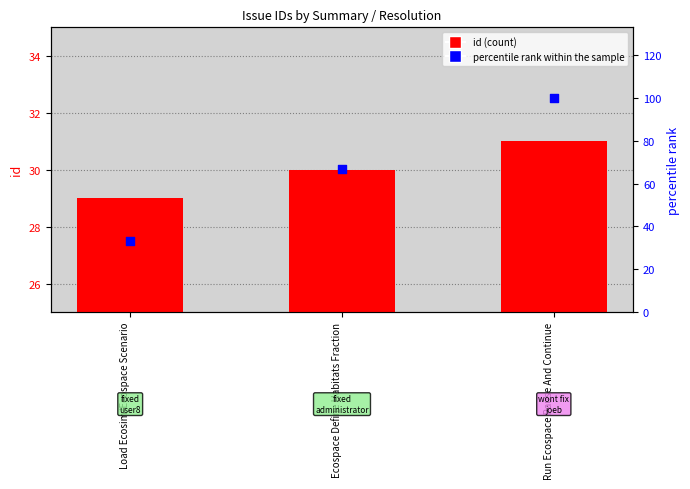

What is the total value across all series at Ecospace Define Habitats Fraction?

97